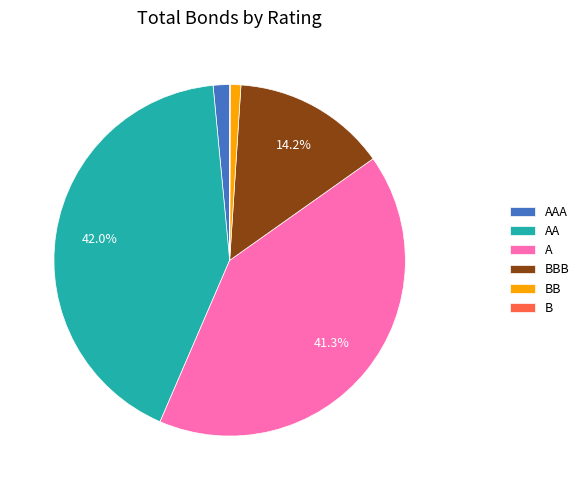

What is the largest slice in the pie chart?

AA